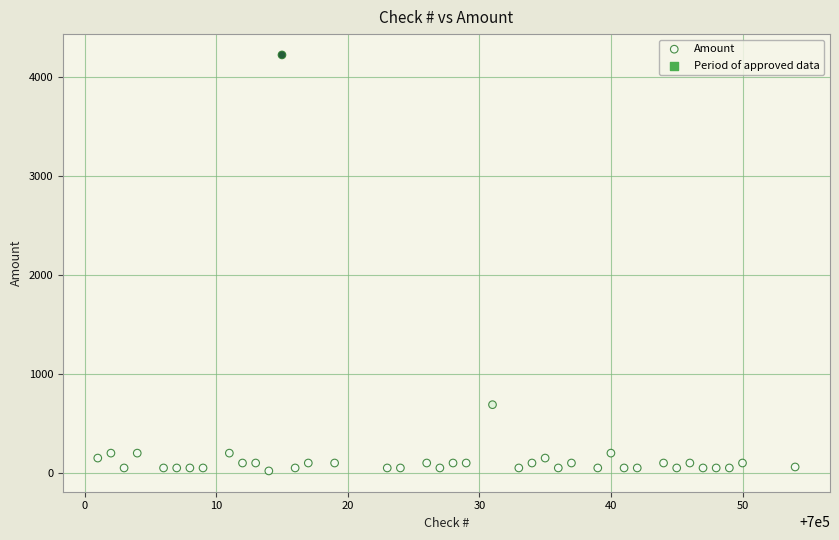

What is the range of X values (max minus min)?

53.0